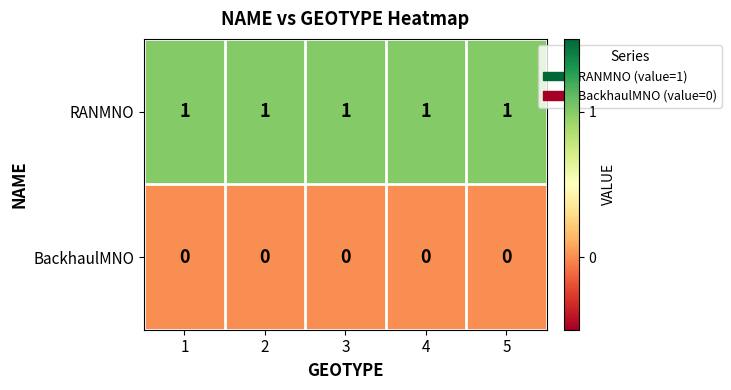

True or false: RANMNO has a value of 2 at 4.

False